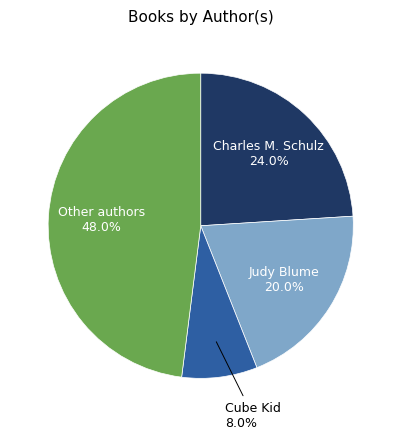

Is there a majority slice in this chart?

No